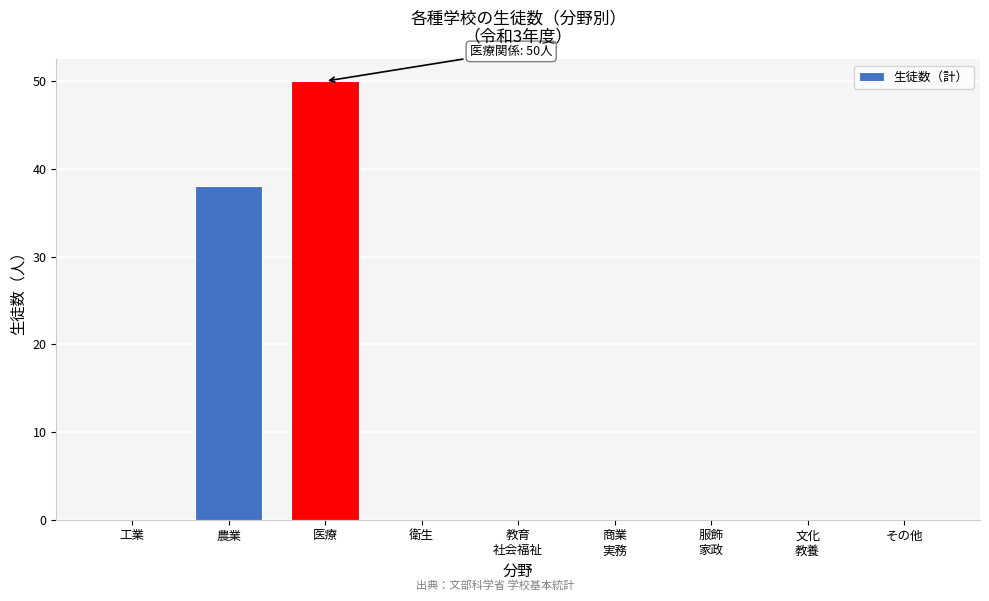

Between 医療 and その他, which is larger?

医療